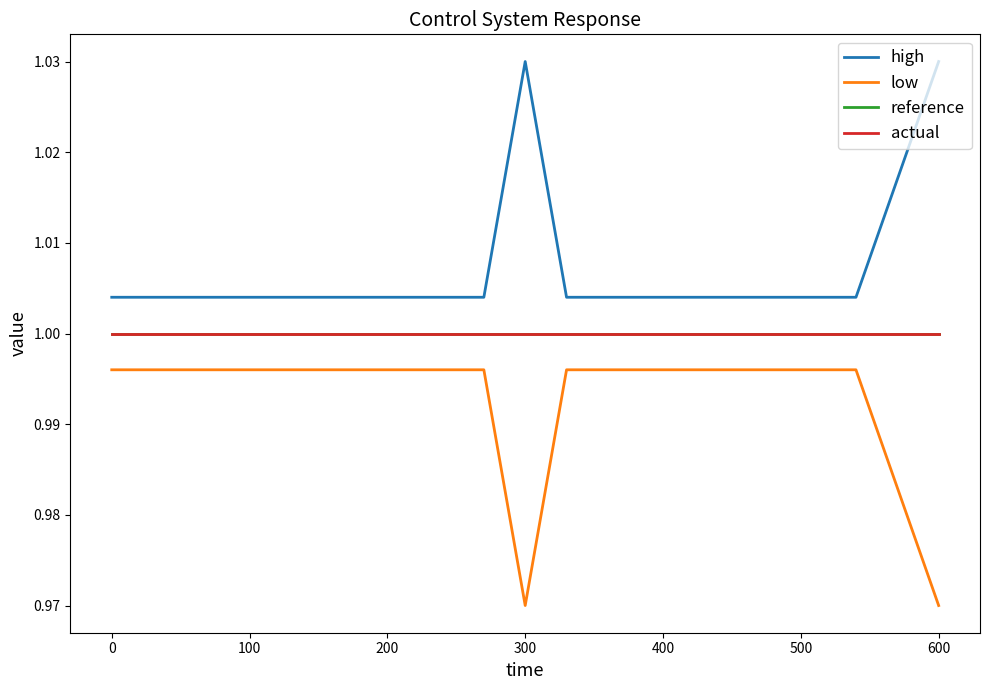

Which series has the largest total across all categories?

high